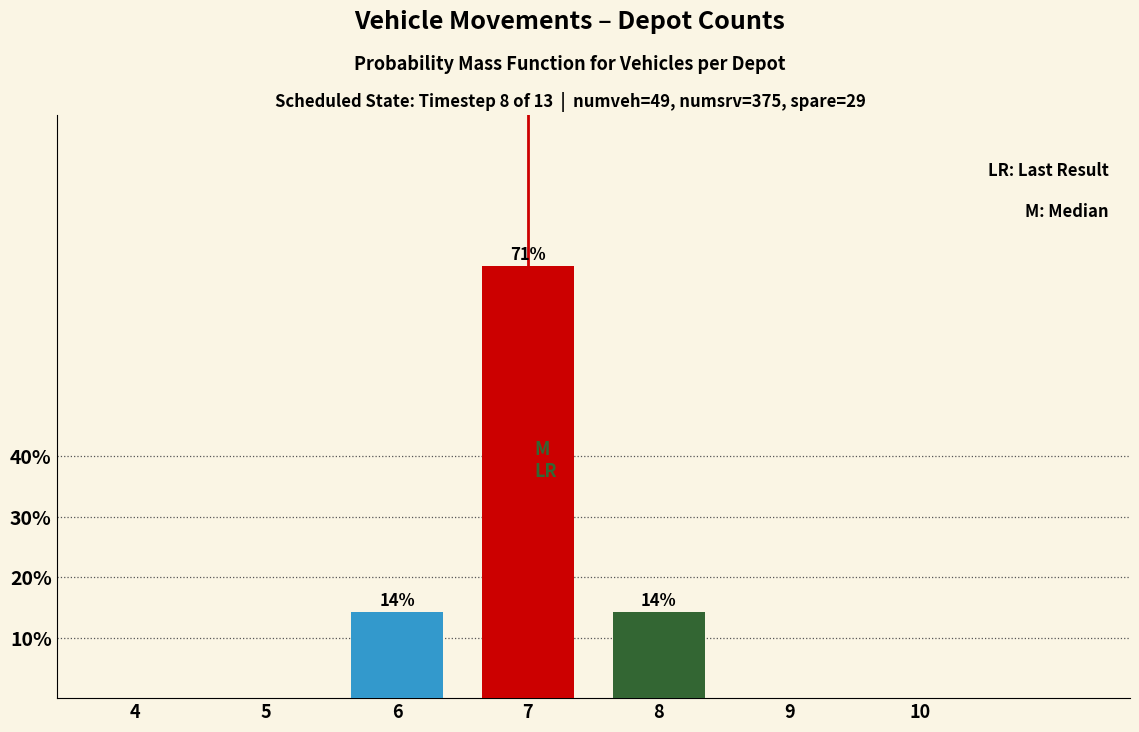

Reading left to right, list all the values displayed in this chart.

4=0.0	5=0.0	6=14.3	7=71.4	8=14.3	9=0.0	10=0.0